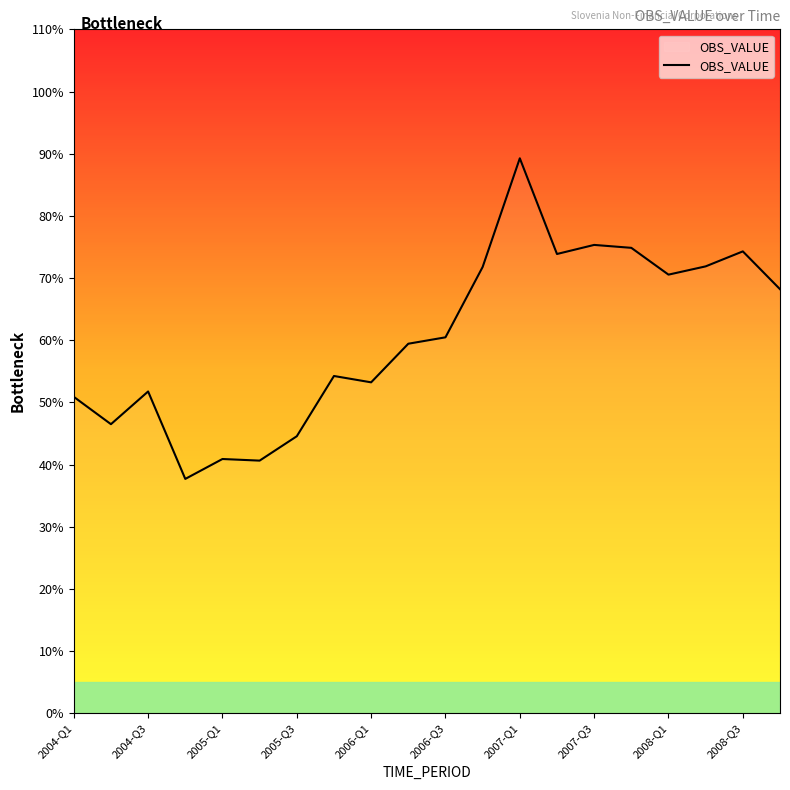

What is the maximum value shown in the chart?

89.3